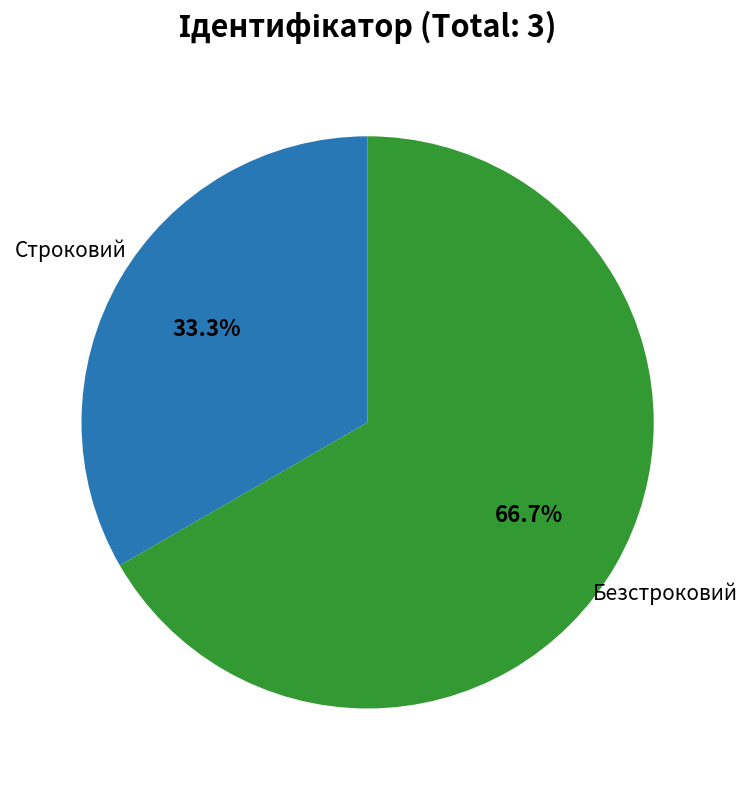

Is there any slice that represents more than half of the pie?

Yes